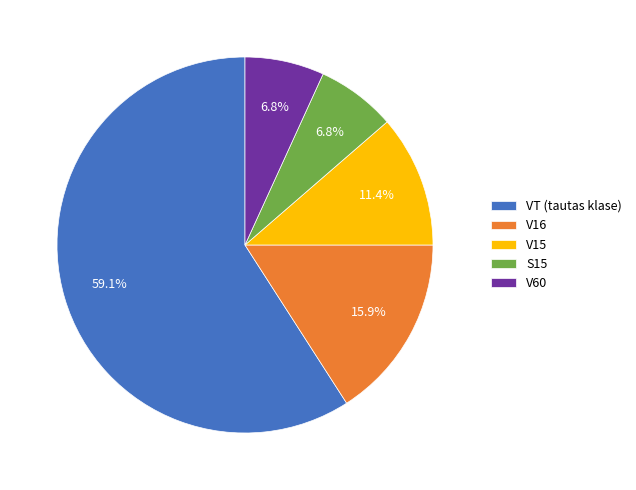

To the nearest percent, what is the difference between the largest and smallest slice percentages?

52%